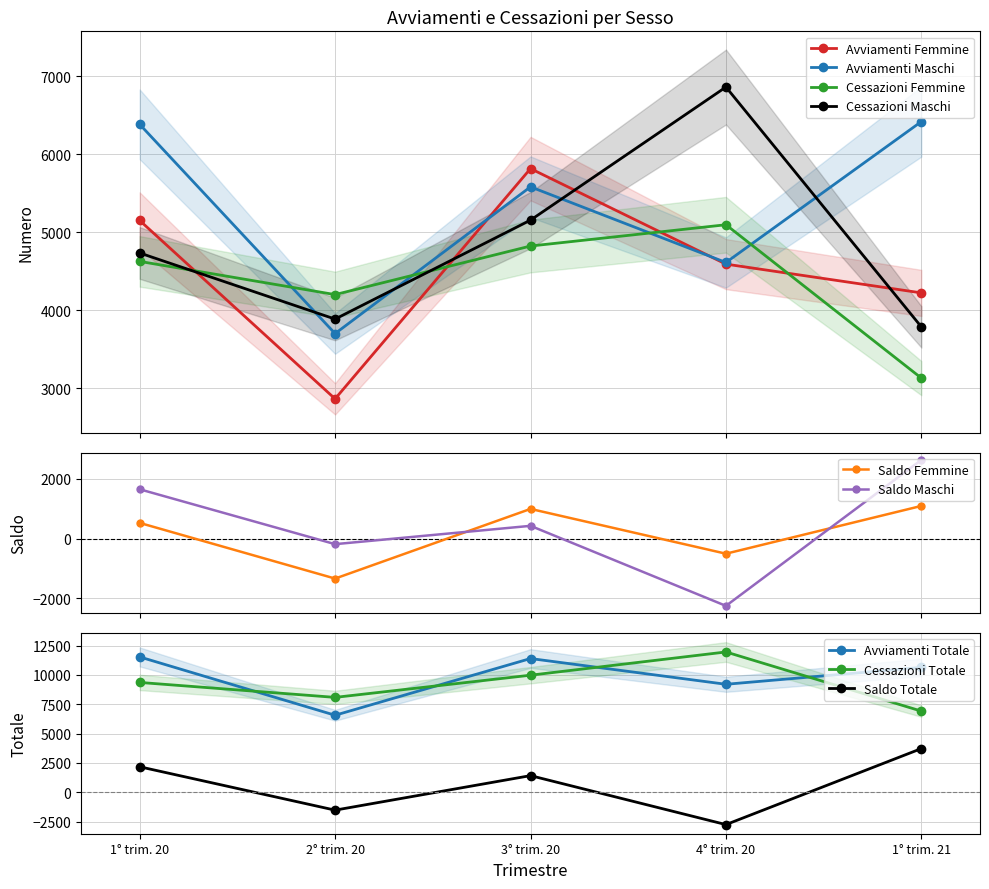

The Cessazioni Femmine series shows 5888 at 2° trim. 20. True or false?

False